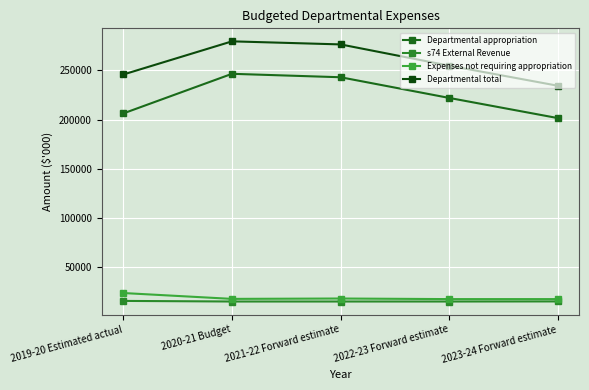

Reading right to left, what are all the values shown in this chart?

Departmental appropriation: 2023-24 Forward estimate=201531	2022-23 Forward estimate=221997	2021-22 Forward estimate=243004	2020-21 Budget=246499	2019-20 Estimated actual=206298
s74 External Revenue: 2023-24 Forward estimate=15251	2022-23 Forward estimate=15156	2021-22 Forward estimate=15156	2020-21 Budget=15156	2019-20 Estimated actual=15766
Expenses not requiring appropriation: 2023-24 Forward estimate=17609	2022-23 Forward estimate=17609	2021-22 Forward estimate=18203	2020-21 Budget=17827	2019-20 Estimated actual=23767
Departmental total: 2023-24 Forward estimate=234391	2022-23 Forward estimate=254762	2021-22 Forward estimate=276363	2020-21 Budget=279482	2019-20 Estimated actual=245831